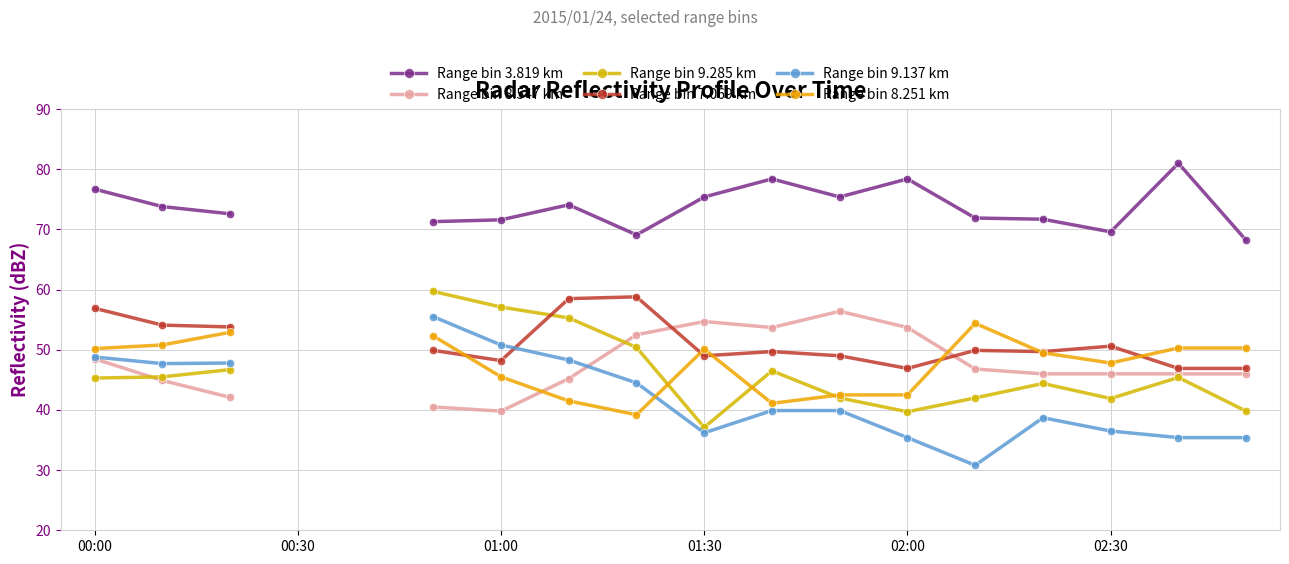

At which label does Range bin 7.069 km first exceed 49?

00:00